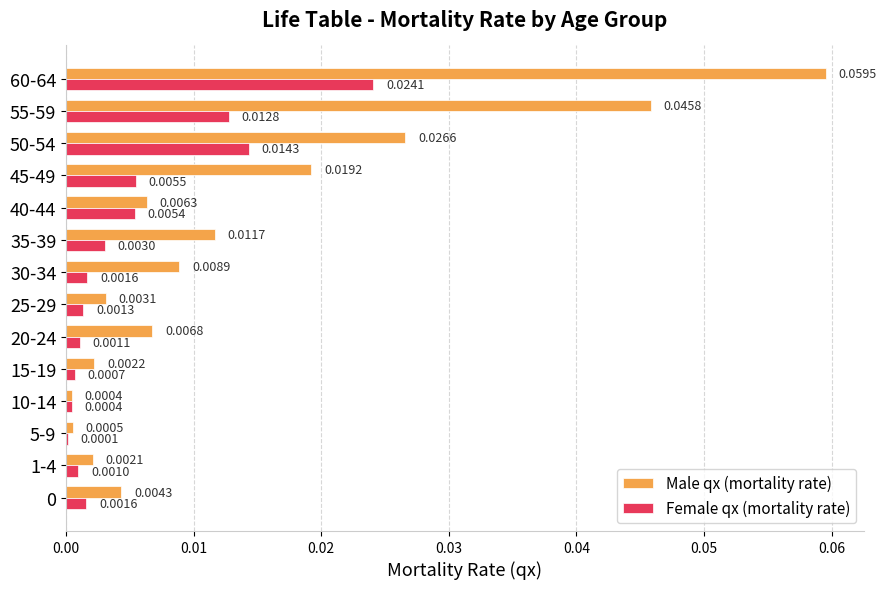

Which series changed the most between 20-24 and 55-59?

Male qx (mortality rate)